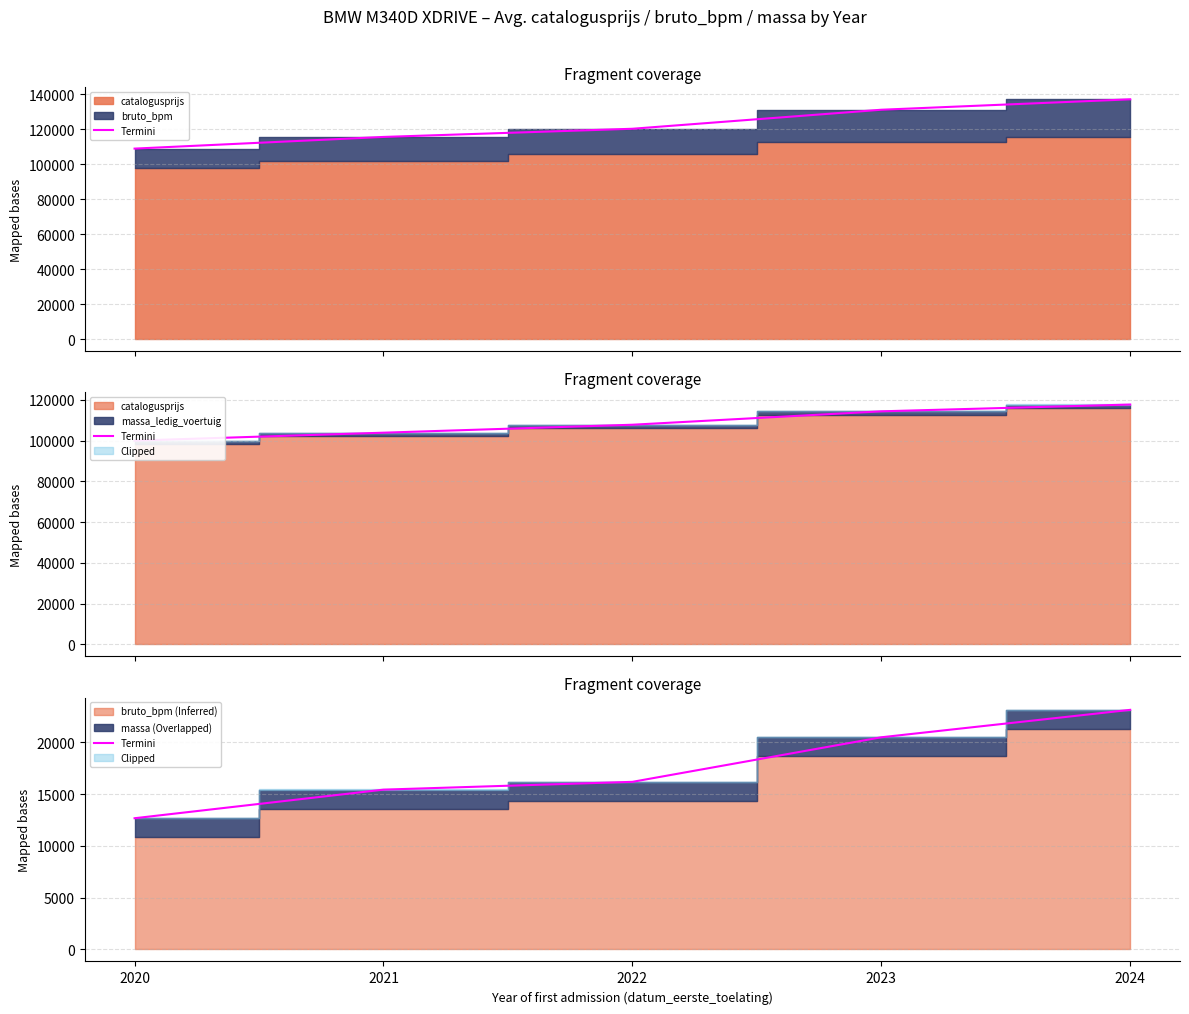

True or false: the data shows 38962 at 2024.

False